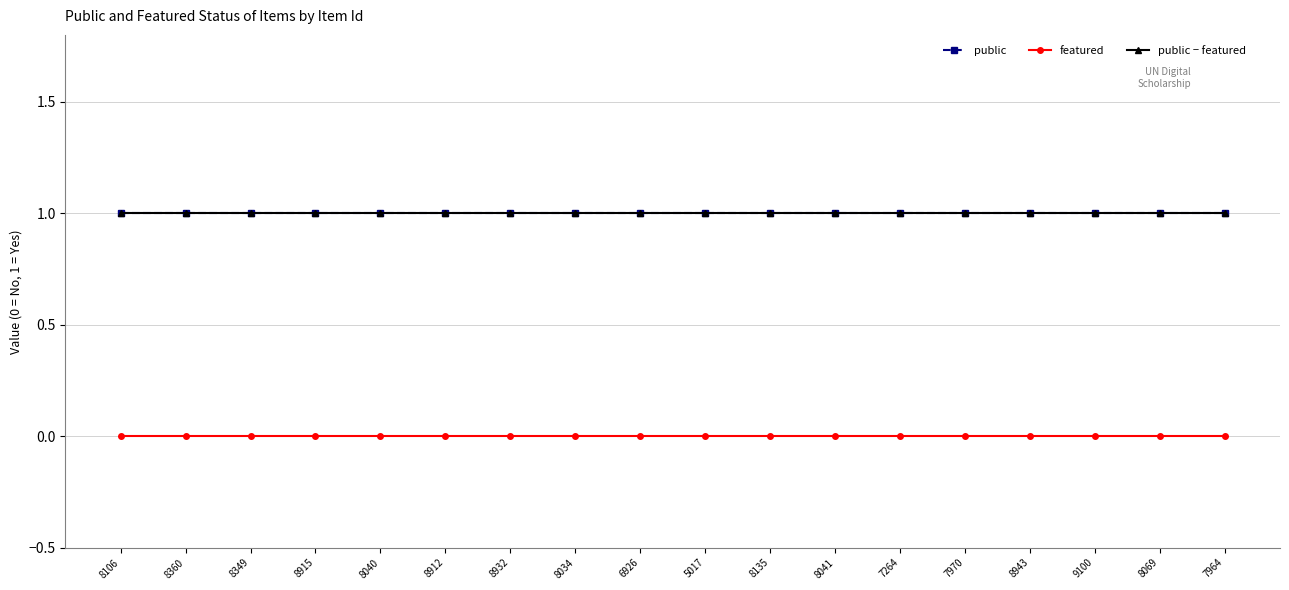

Which label corresponds to the smallest value in the chart?

8106